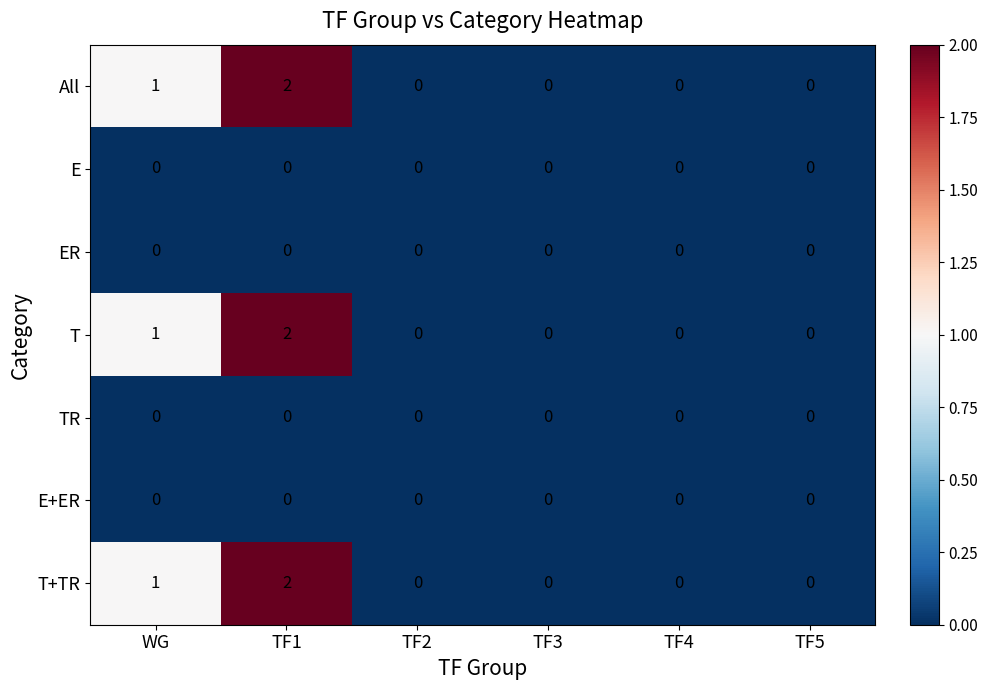

What is the sum of all T values?

3